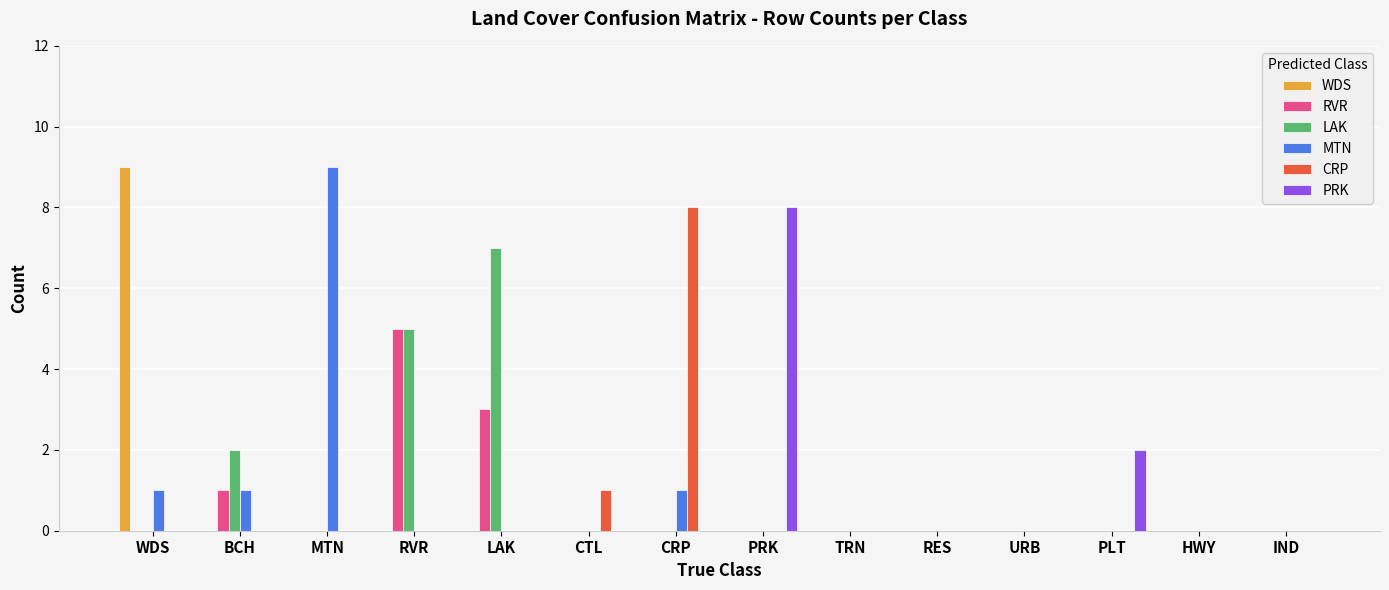

What is the sum of all WDS values?

9